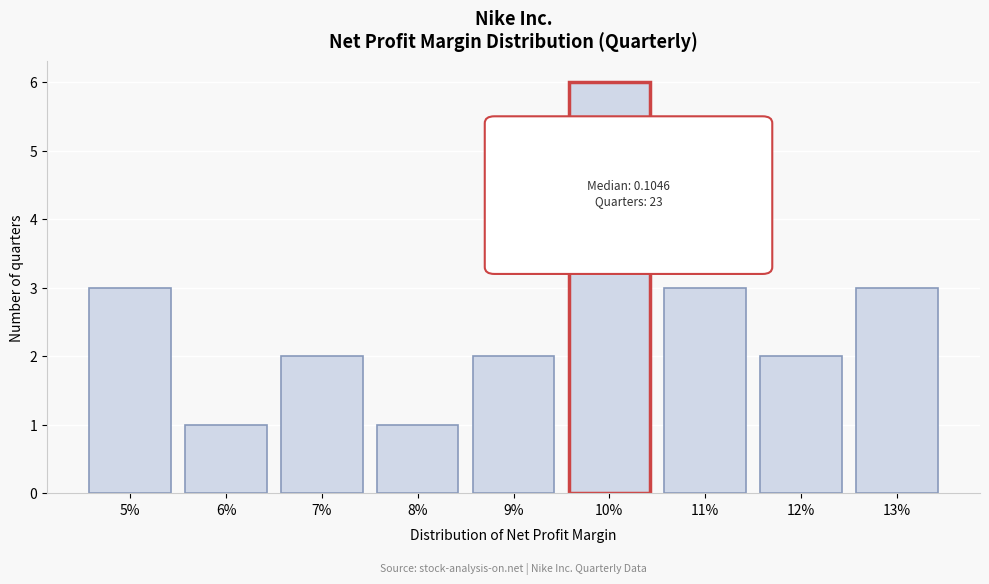

Reading left to right, what are all the values shown in this chart?

3	1	2	1	2	6	3	2	3